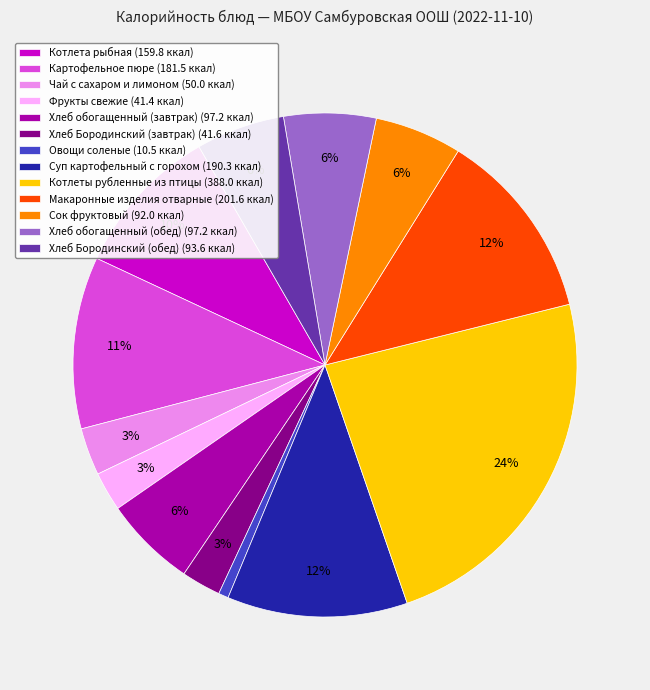

To the nearest percent, what is the average slice percentage?

8%